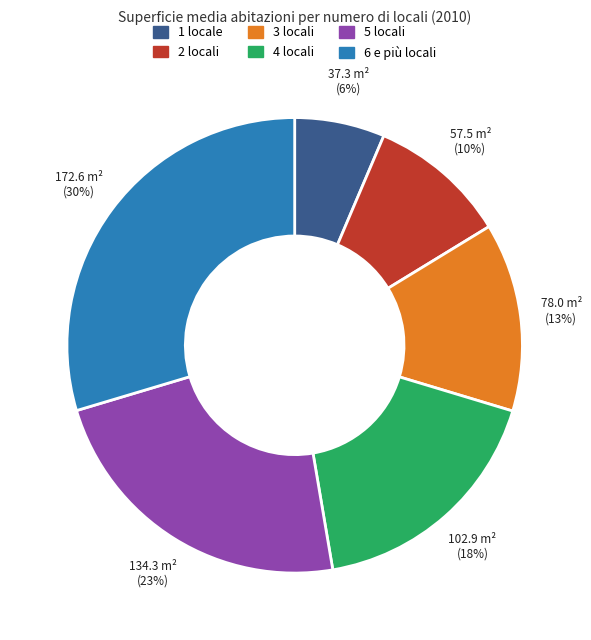

The 4 locali slice represents 18% of the pie. True or false?

True